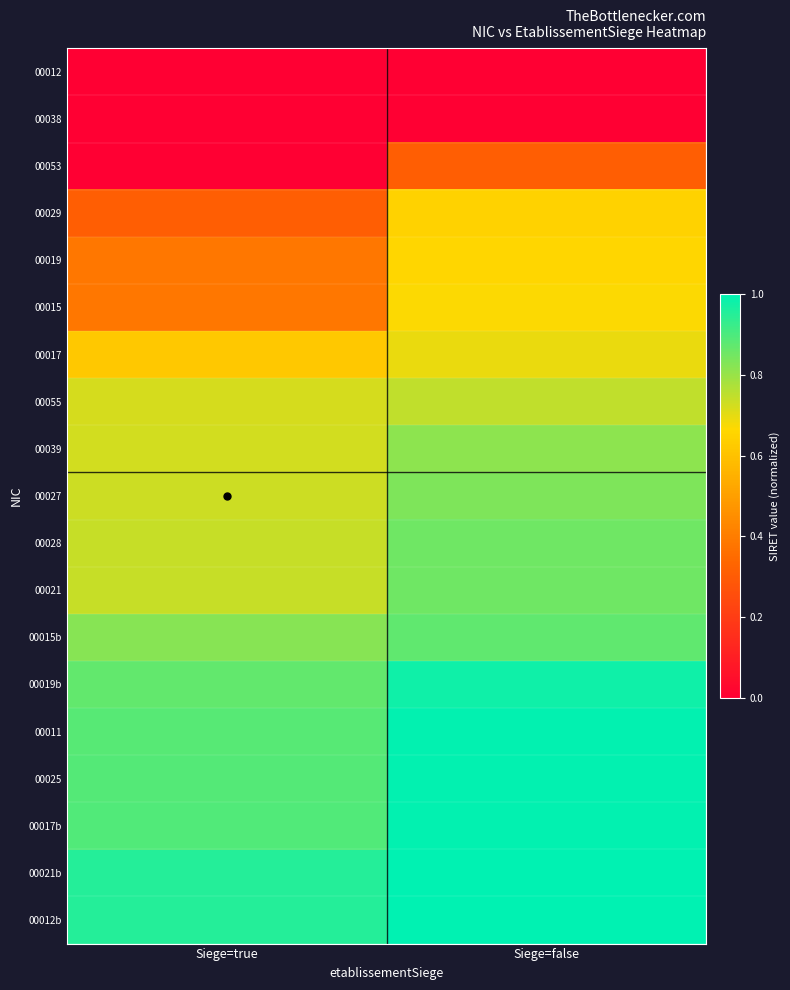

Which series has the largest total across all categories?

00012b